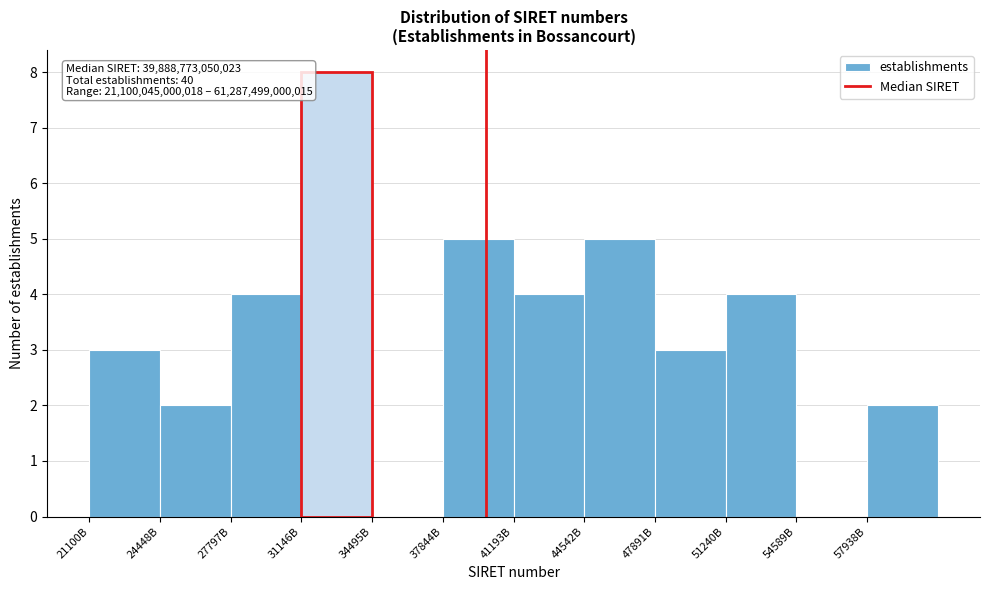

Reading left to right, transcribe all the data shown in this chart.

21100B=3	24448B=2	27797B=4	31146B=8	34495B=0	37844B=5	41193B=4	44542B=5	47891B=3	51240B=4	54589B=0	57938B=2